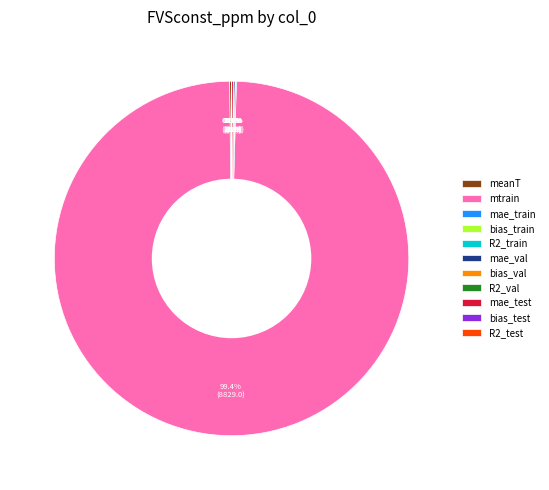

Which slice is the largest?

mtrain